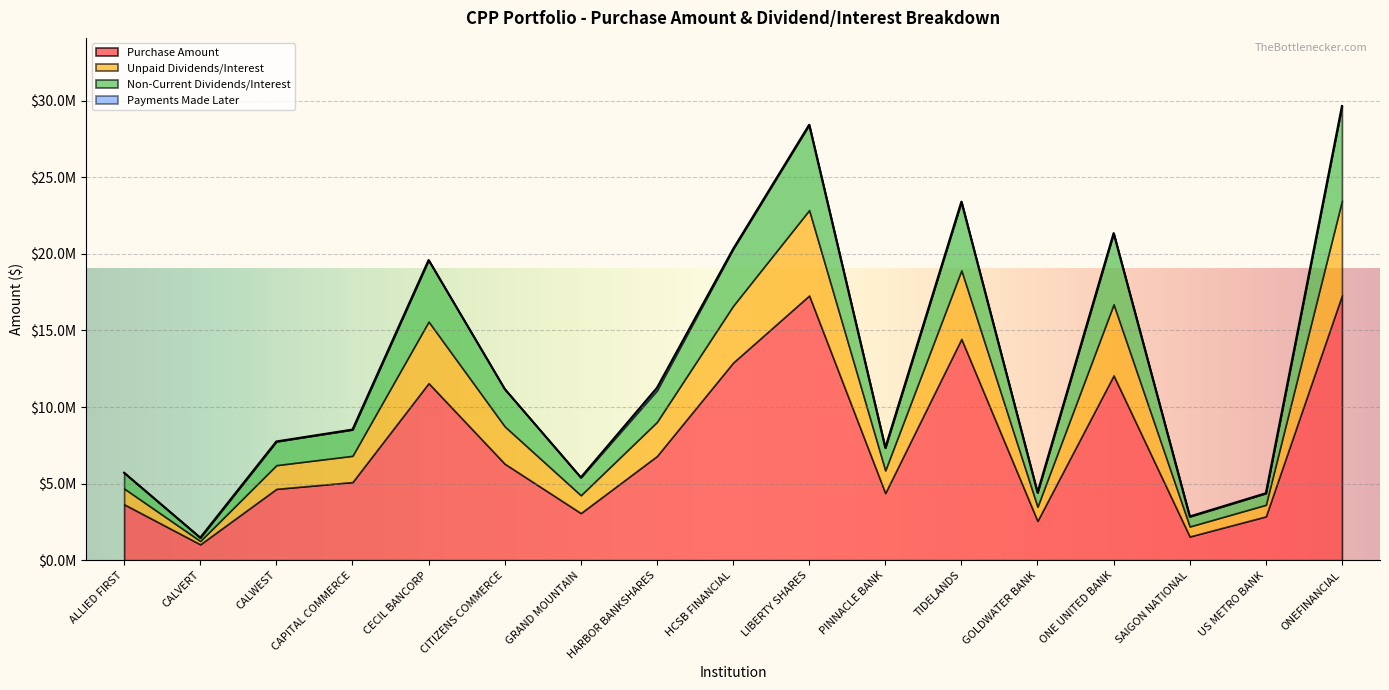

Is the value of Unpaid Dividends/Interest at CAPITAL COMMERCE greater than the value of Payments Made Later at GOLDWATER BANK?

Yes